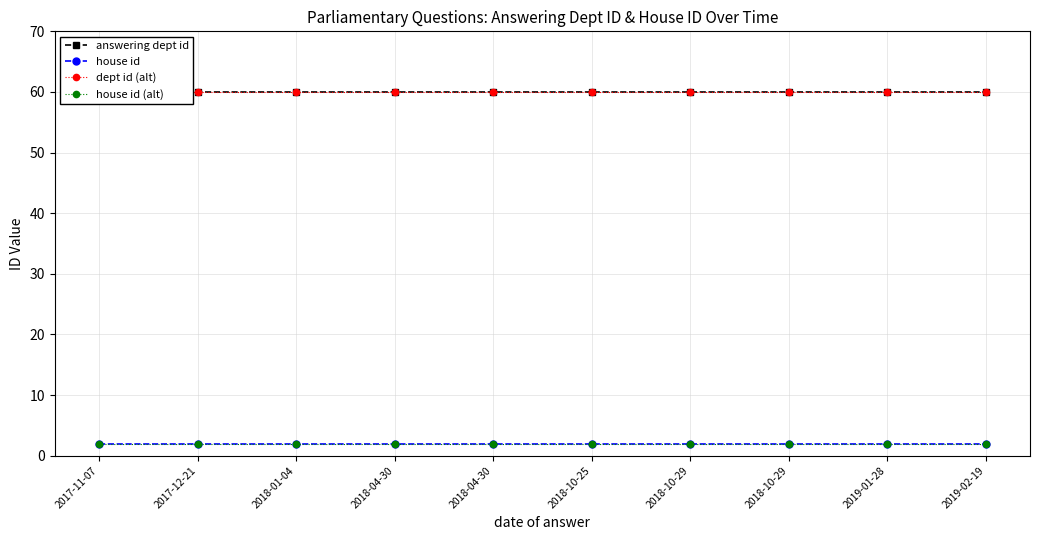

At which label is house id closest to 2?

2017-11-07